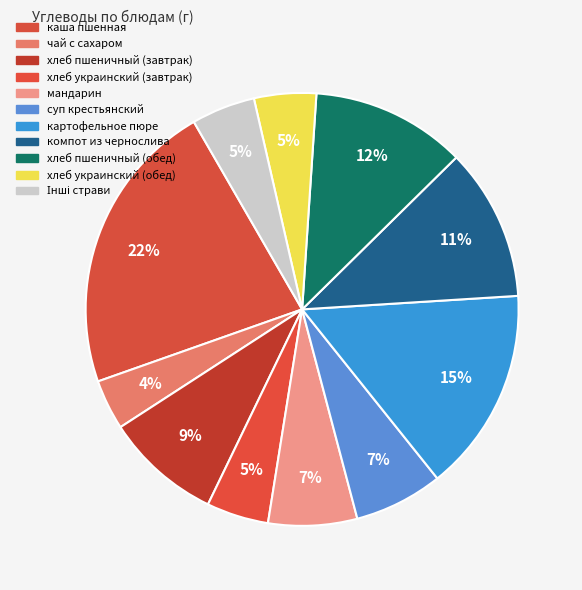

How many segments does this pie chart have?

11